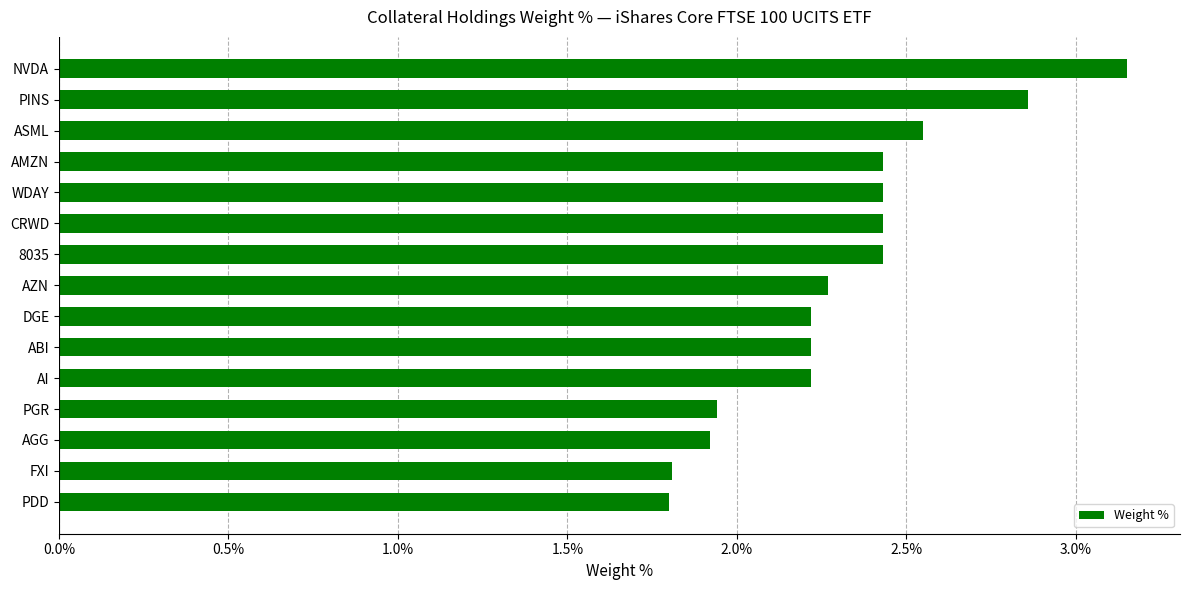

At which category does the chart reach its peak across all series?

NVDA